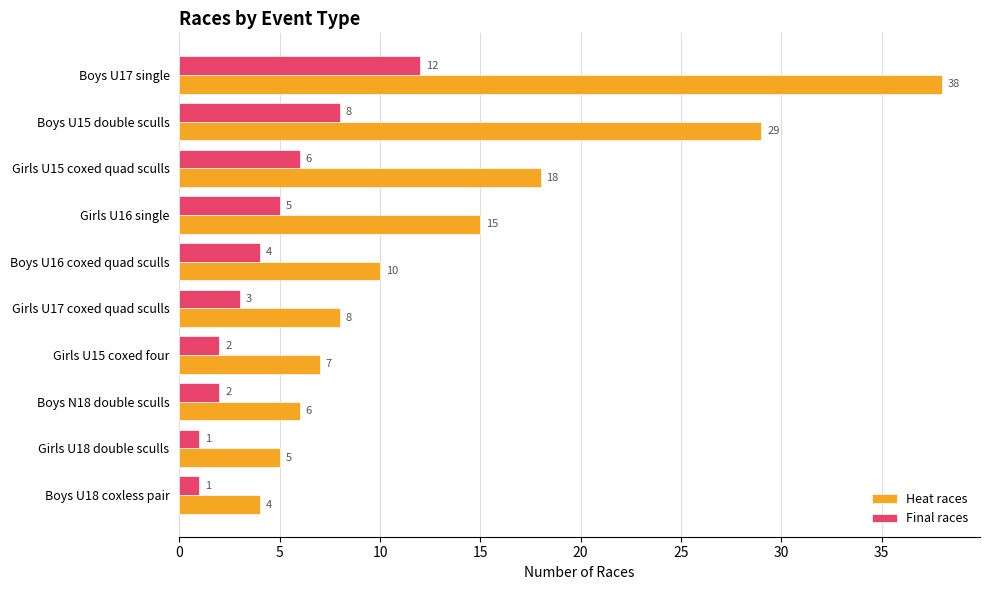

Between Girls U17 coxed quad sculls and Boys U18 coxless pair, which series saw the biggest shift?

Heat races